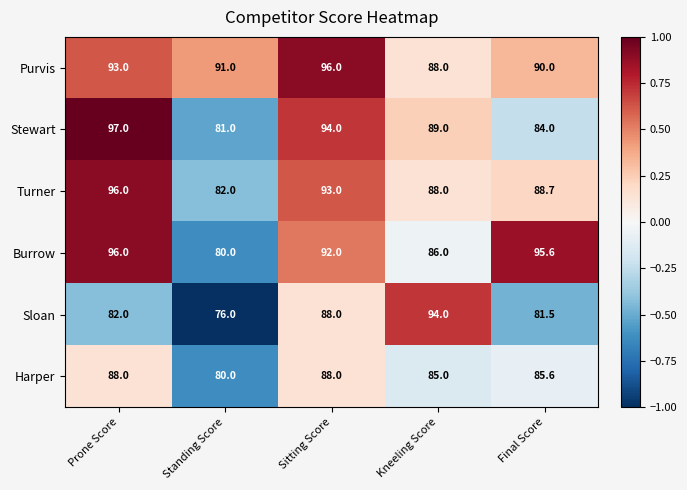

At which category is the sum across all series the highest?

Prone Score